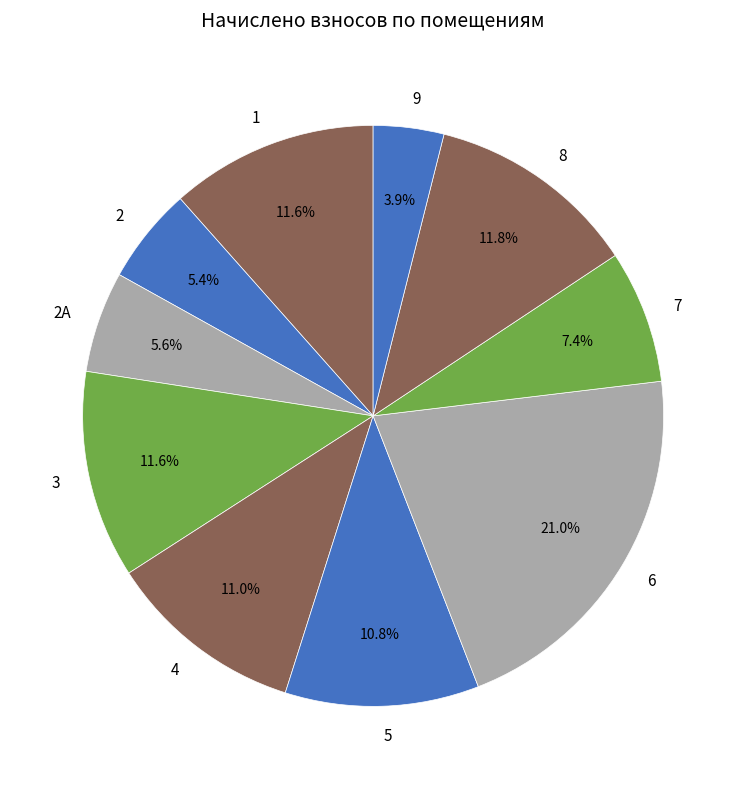

The 2А slice represents 1% of the pie. True or false?

False